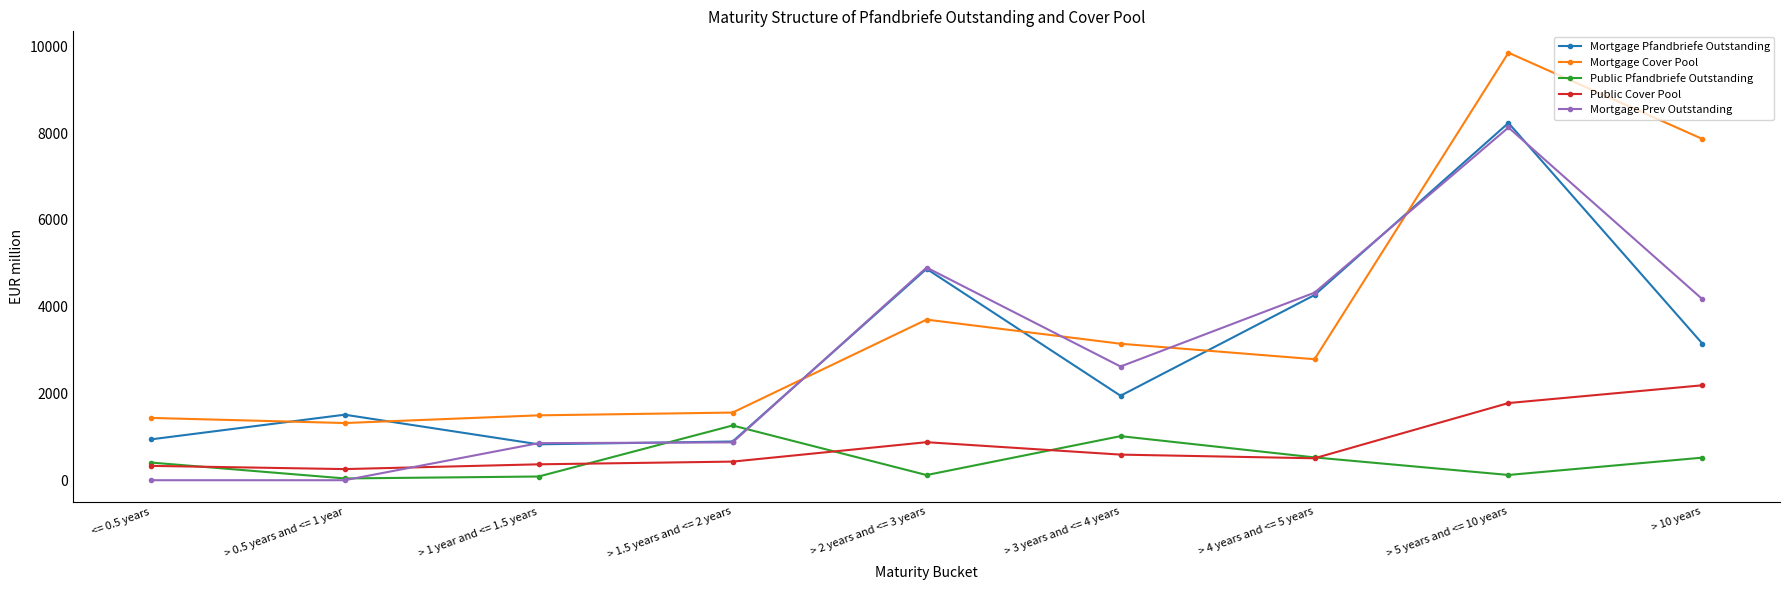

At which label does Mortgage Prev Outstanding first exceed 2621?

> 2 years and <= 3 years